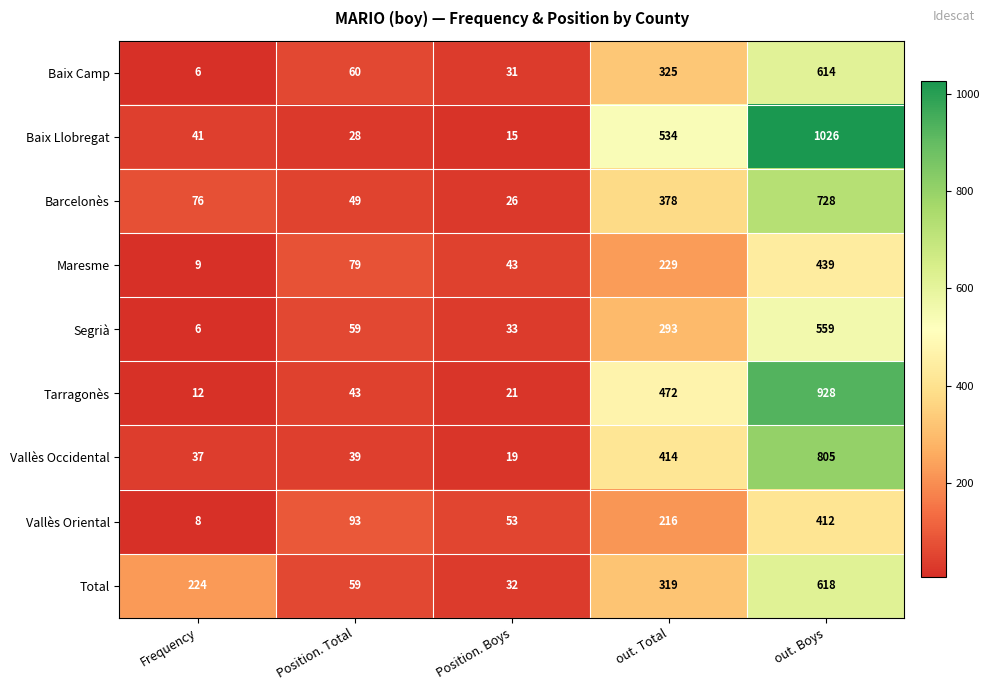

True or false: Segrià has a value of 33 at Position. Boys.

True